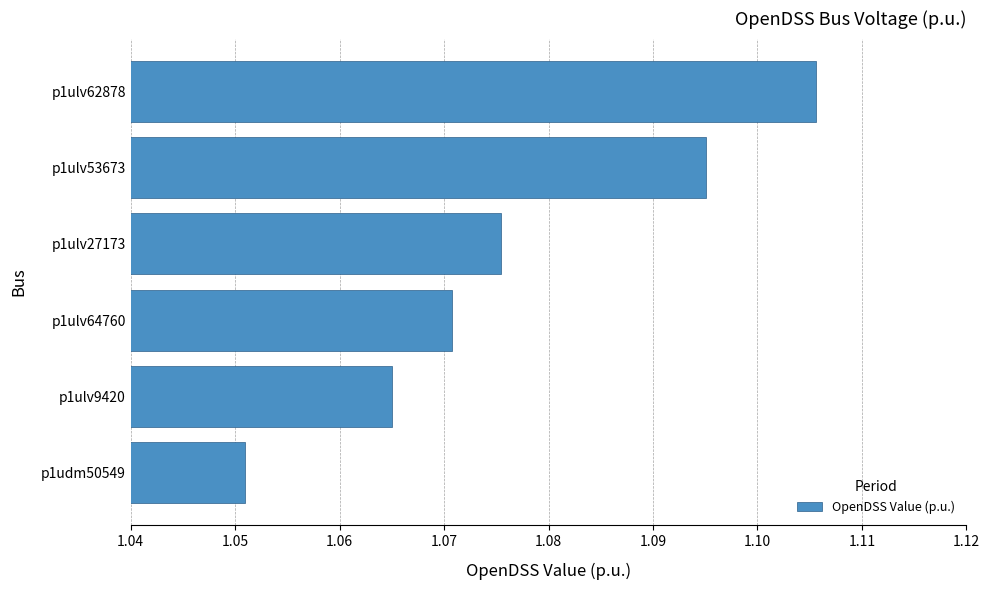

Which has a higher value, p1udm50549 or p1ulv9420?

p1ulv9420